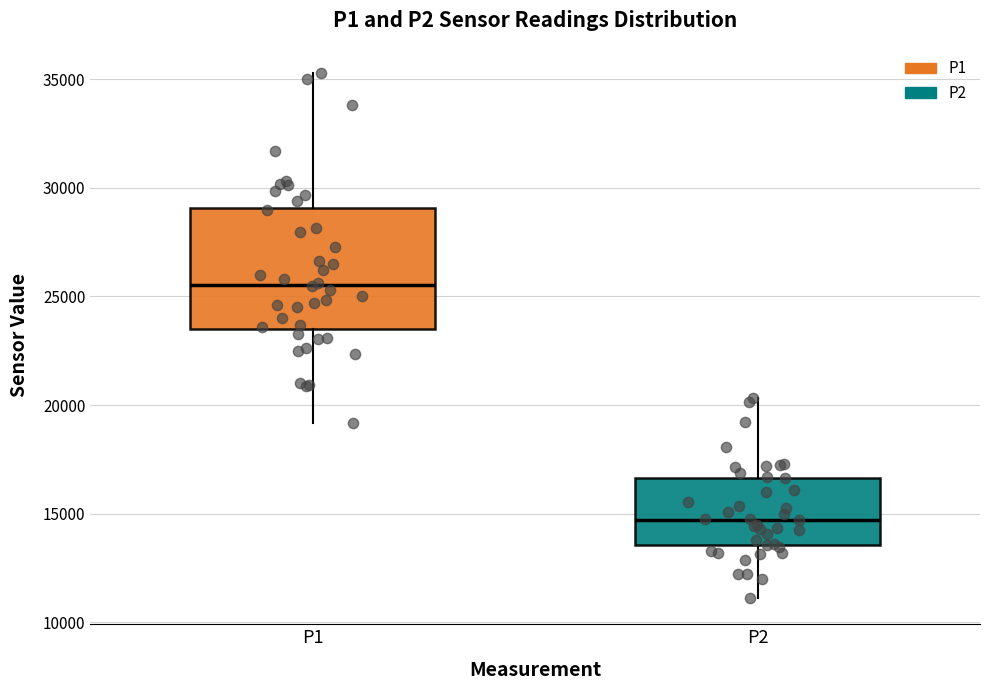

Reading left to right, transcribe this box plot: for each box, give where its median line is, the range the box spans, and where its two whiskers end, as read against the y-axis. The values are not printed on the chart, so give them approximately, as read against the axis.

P1: median 25500, box 23500 to 29000, whiskers 19000 to 35500
P2: median 14500, box 13500 to 16500, whiskers 11000 to 20500